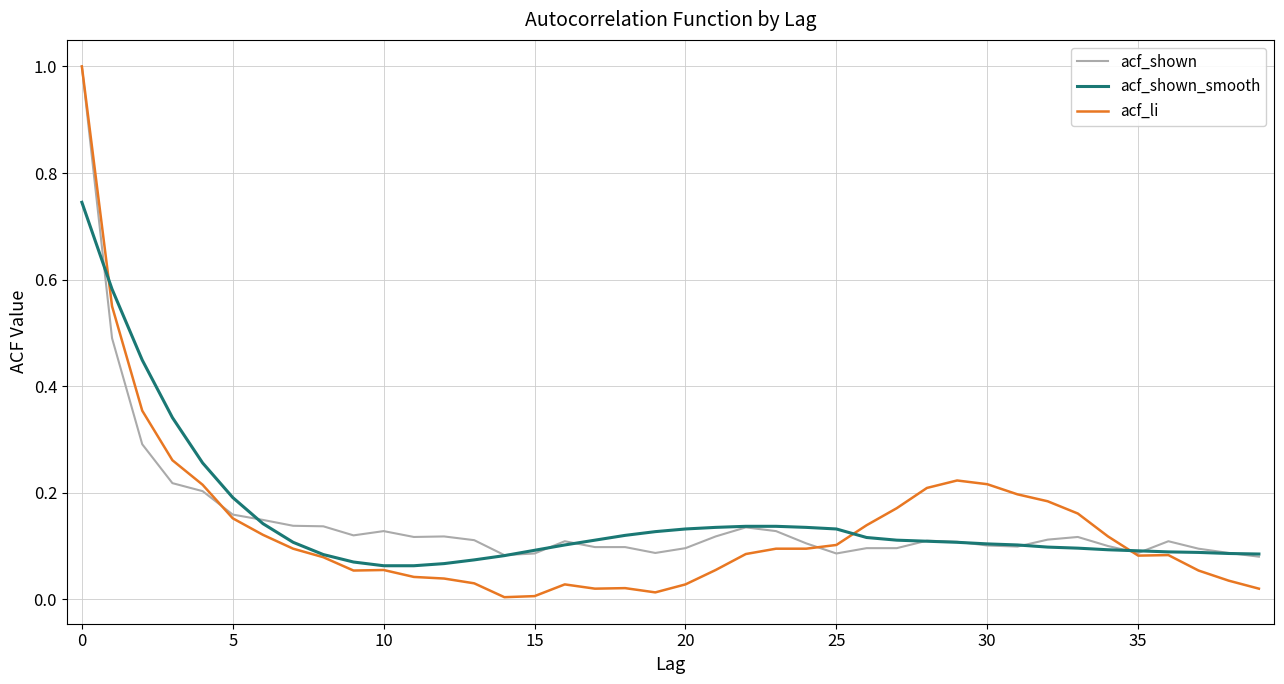

Rank the series by their maximum value, from highest to lowest.

acf_shown, acf_li, acf_shown_smooth